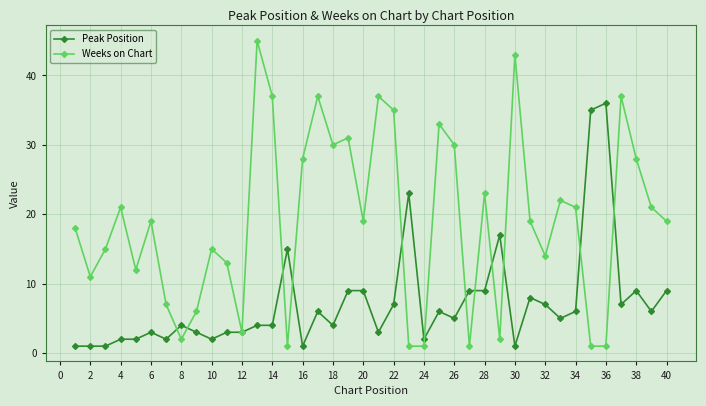

Is this an area chart (filled region under the line)?

No